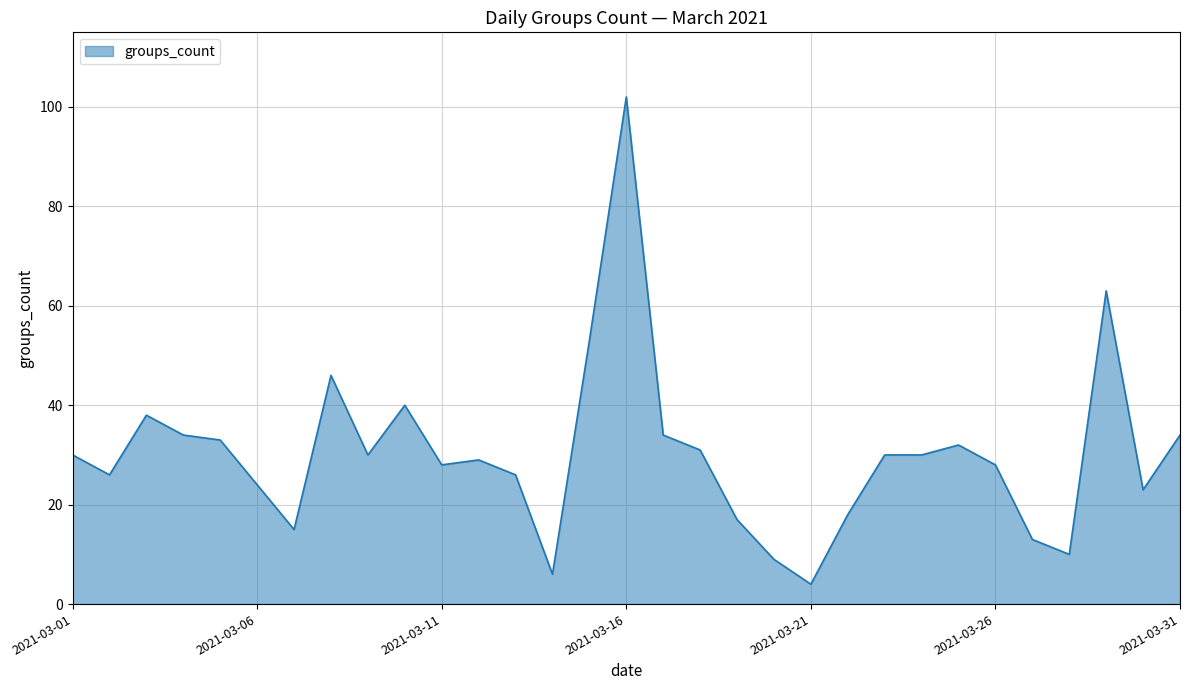

Does the chart have visible grid lines?

Yes